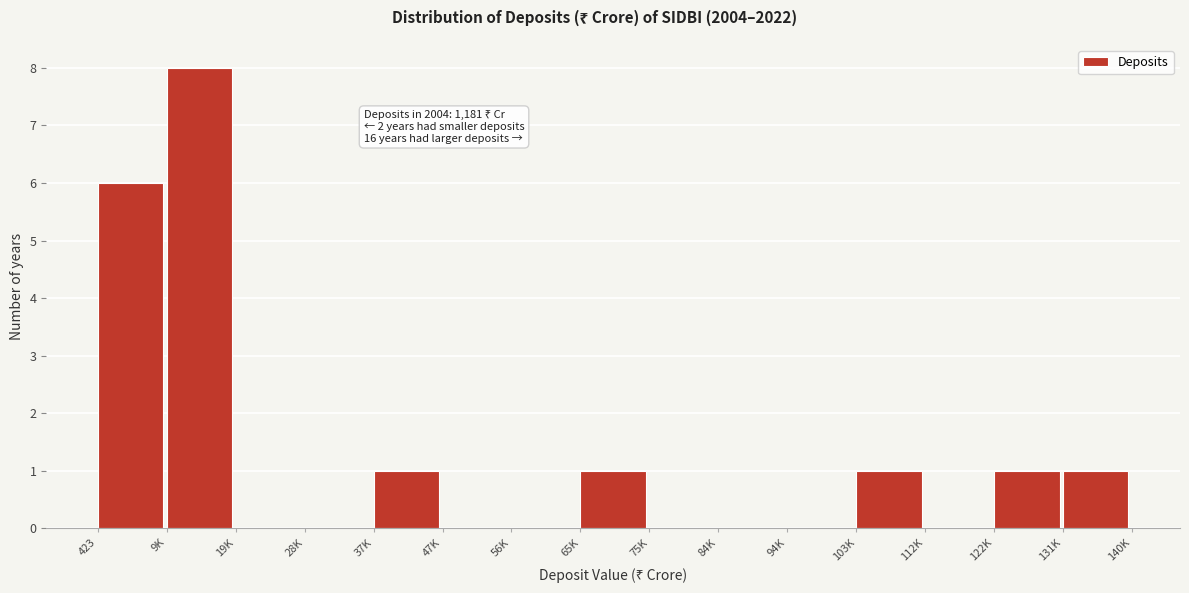

Reading left to right, extract all data points from this chart.

423=6	9K=8	19K=0	28K=0	37K=1	47K=0	56K=0	65K=1	75K=0	84K=0	94K=0	103K=1	112K=0	122K=1	131K=1